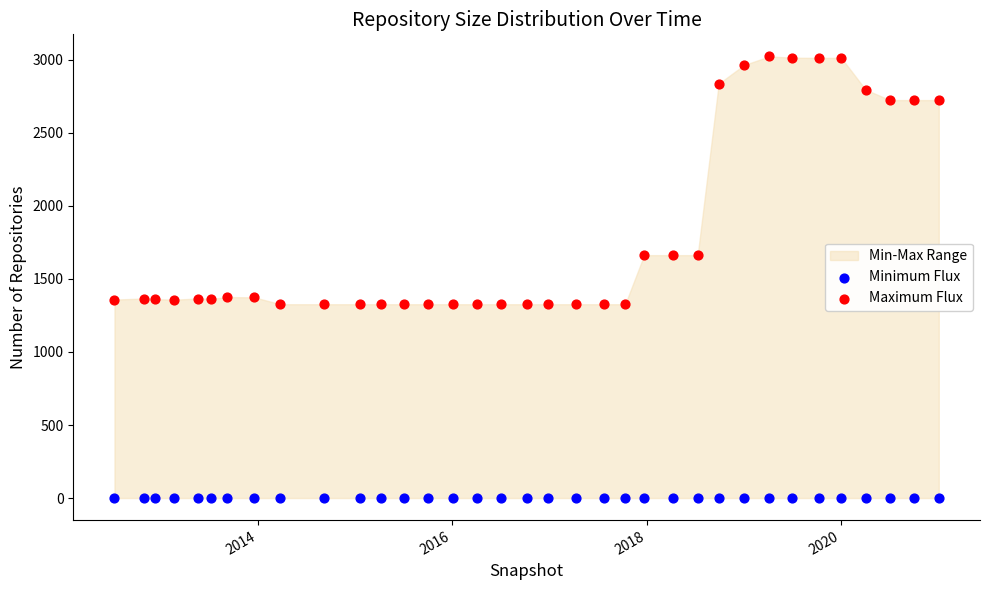

Which series contains the lowest Y value?

Minimum Flux